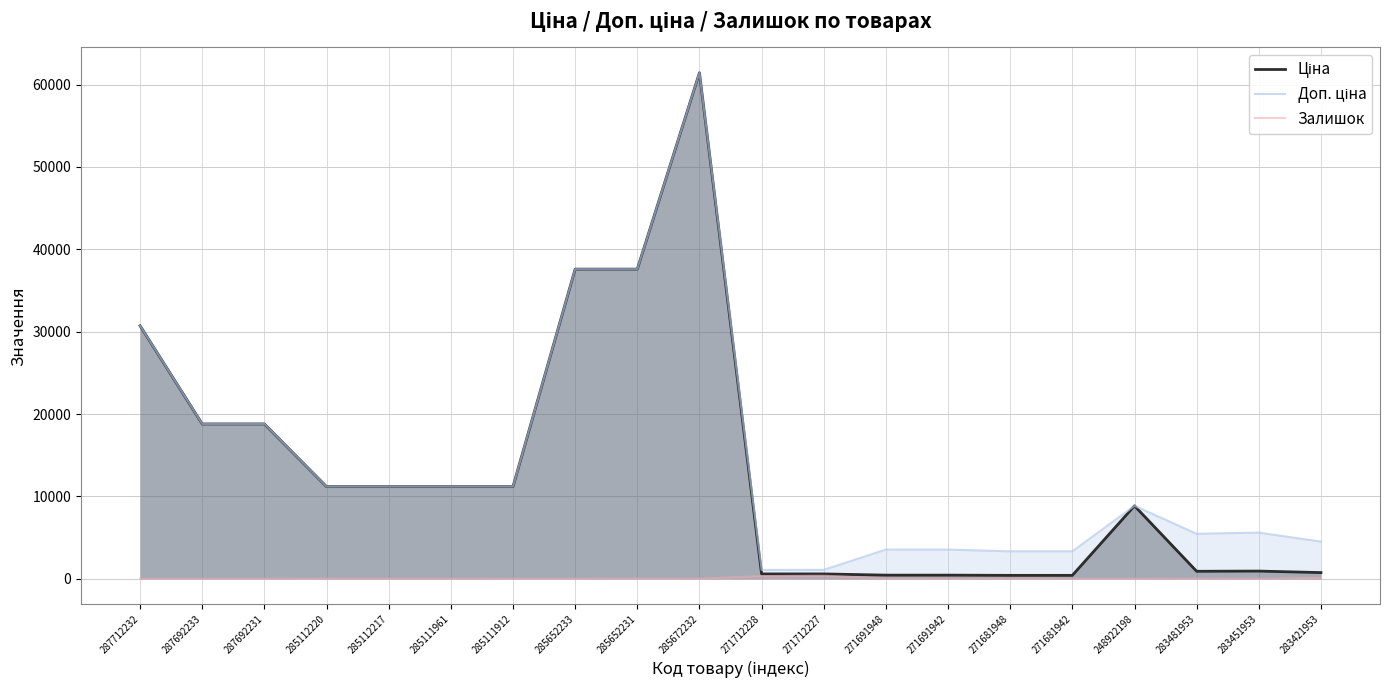

How many values in Залишок are above zero?

17